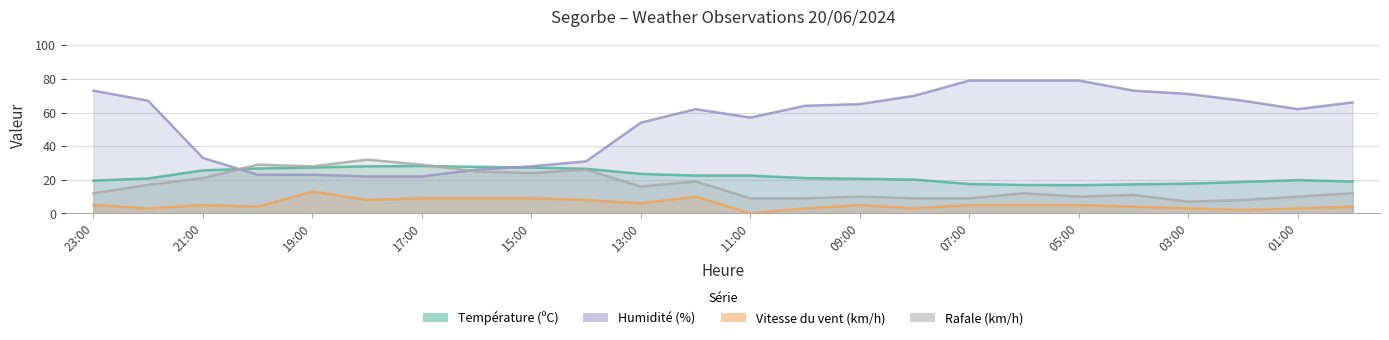

True or false: Rafale (km/h) has more than 1 interior local peaks.

True